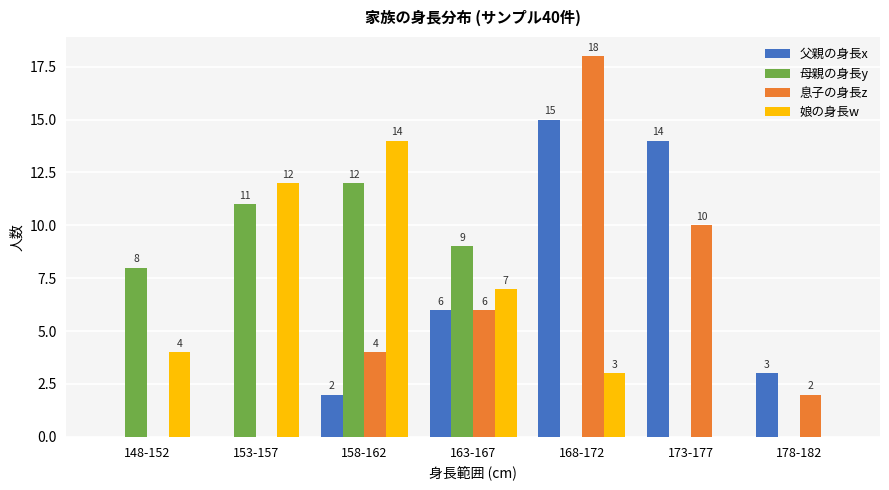

What is the highest value of the 娘の身長w series?

14